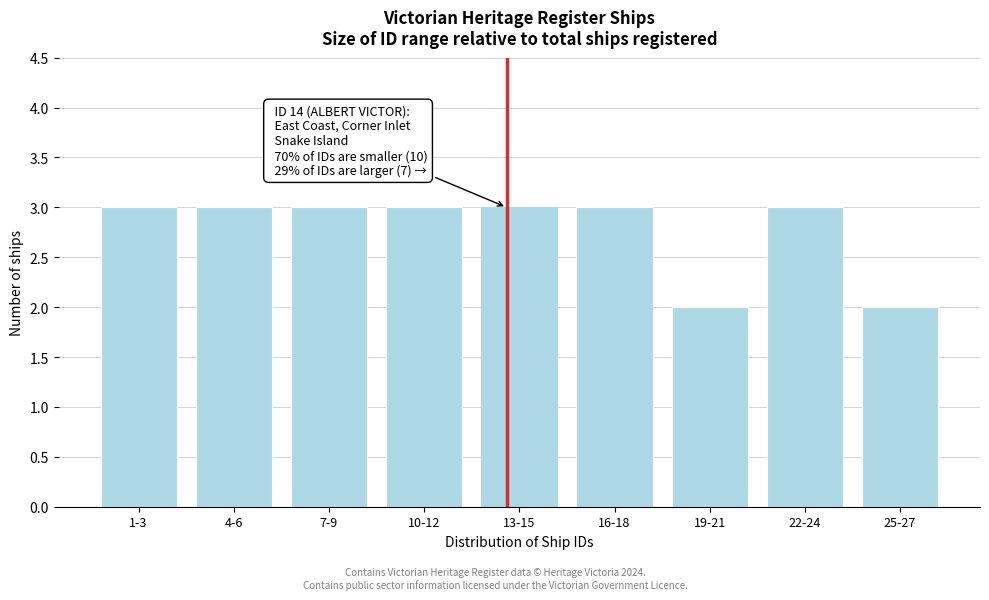

Reading left to right, extract all data points from this chart.

1-3=3	4-6=3	7-9=3	10-12=3	13-15=3	16-18=3	19-21=2	22-24=3	25-27=2